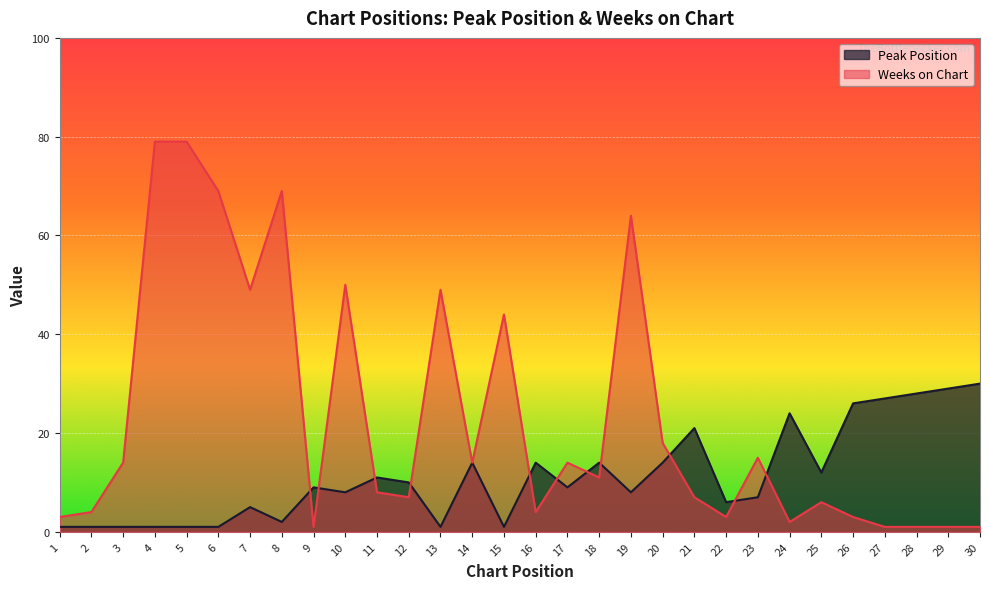

How many lines are shown in the chart?

2